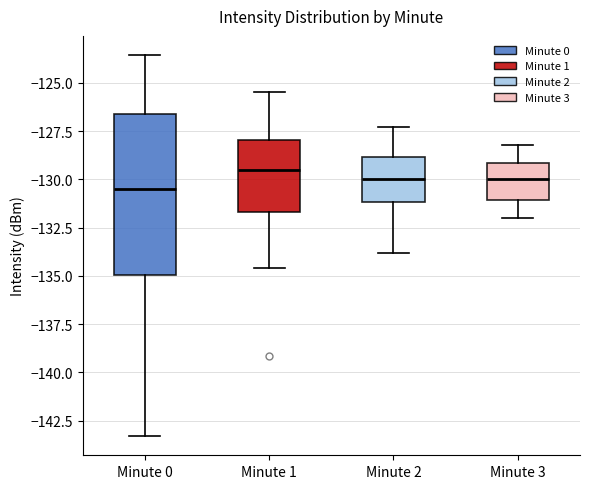

Reading left to right, read every box against the y-axis: the position of its median line, the range the box covers, and the ends of its whiskers. The values are not printed on the chart, so give them approximately, as read against the axis.

Minute 0: median -130.5, box -135.0 to -126.5, whiskers -143.5 to -123.5
Minute 1: median -129.5, box -131.5 to -128.0, whiskers -134.5 to -125.5
Minute 2: median -130.0, box -131.0 to -129.0, whiskers -134.0 to -127.5
Minute 3: median -130.0, box -131.0 to -129.0, whiskers -132.0 to -128.0